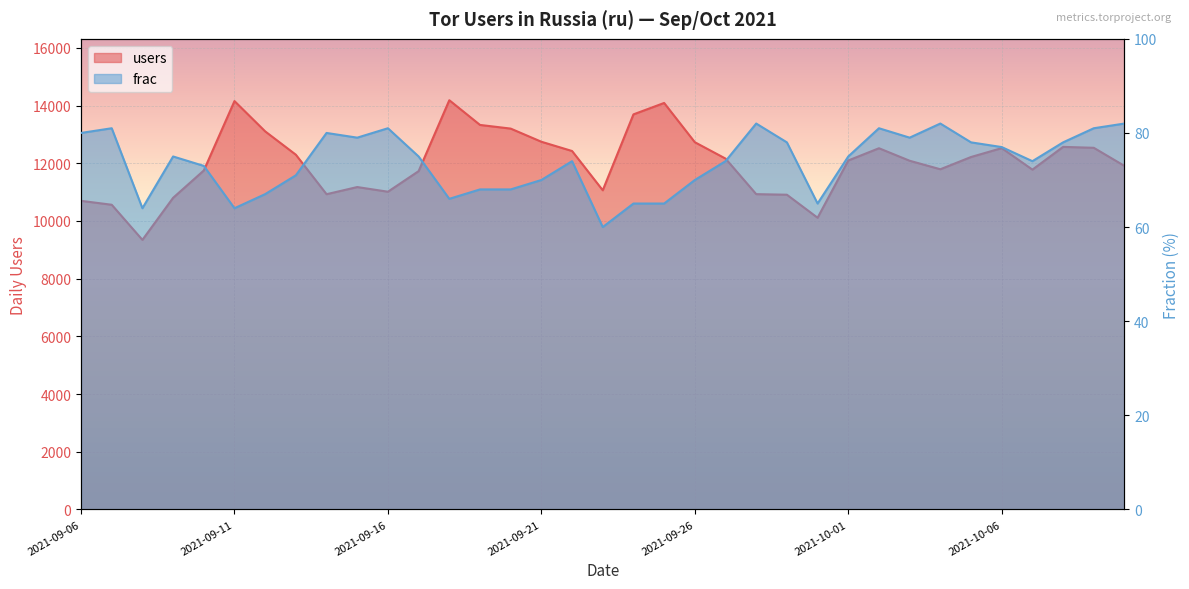

At how many categories does at least one series exceed 6850?

35